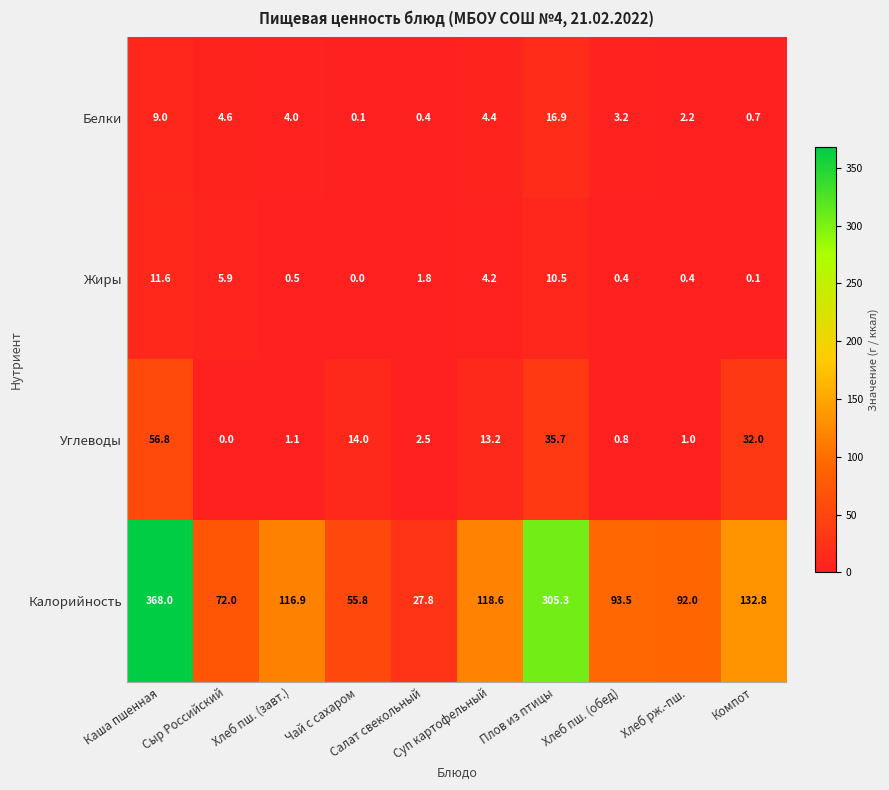

What is the sum of all Жиры values?

35.4